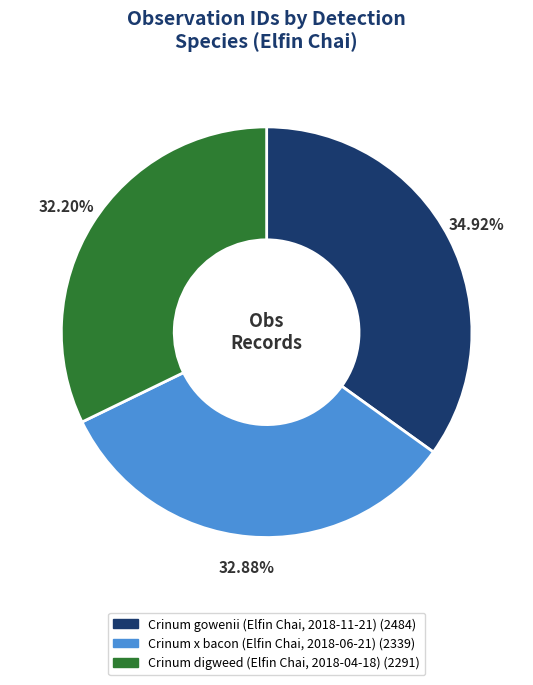

What is the smallest slice in the pie chart?

Crinum digweed (Elfin Chai, 2018-04-18)